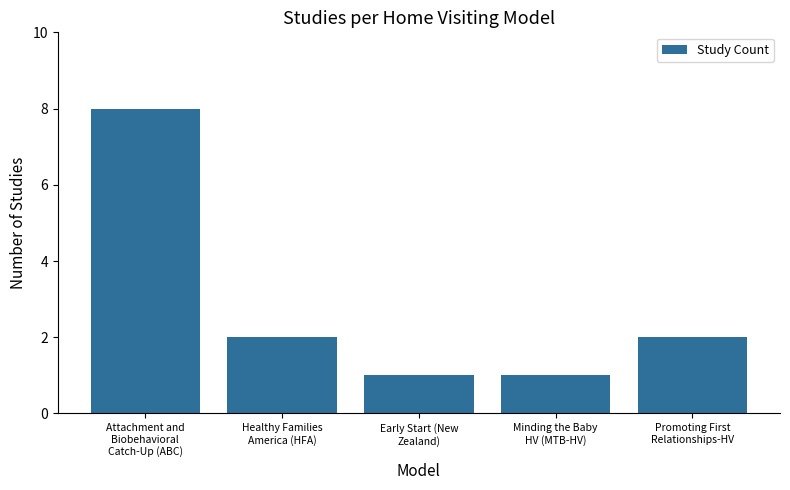

Read the value at Attachment and
Biobehavioral
Catch-Up (ABC).

8